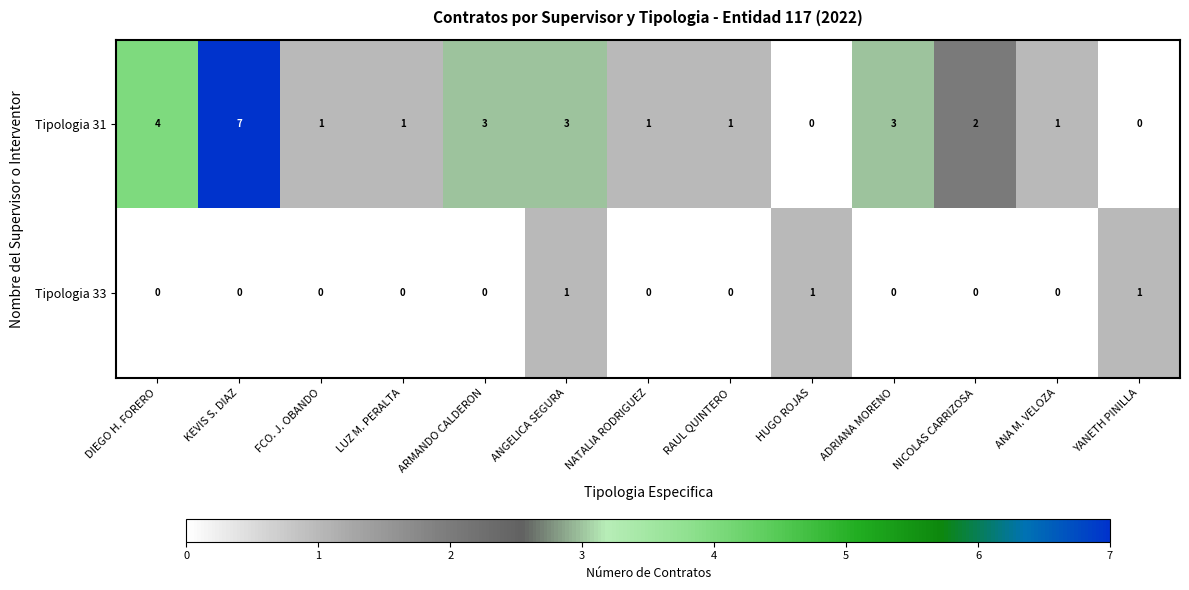

Is it true that Tipologia 31 equals 1 at FCO. J. OBANDO?

True